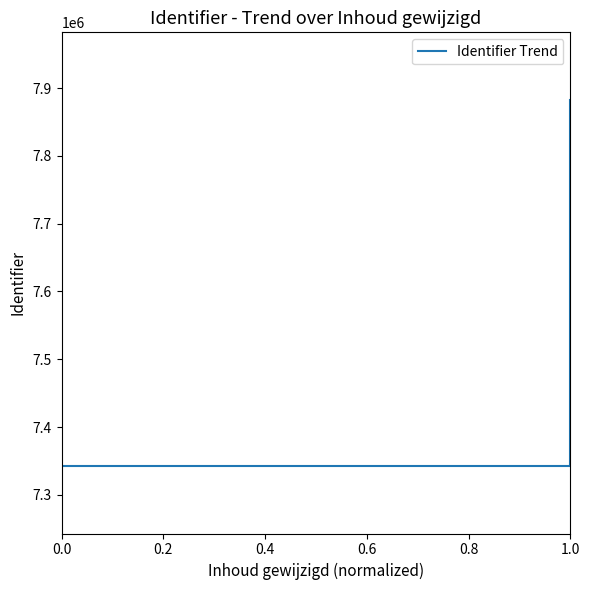

What is the ratio of the value at 1.0 to the value at 0.0?

1.0